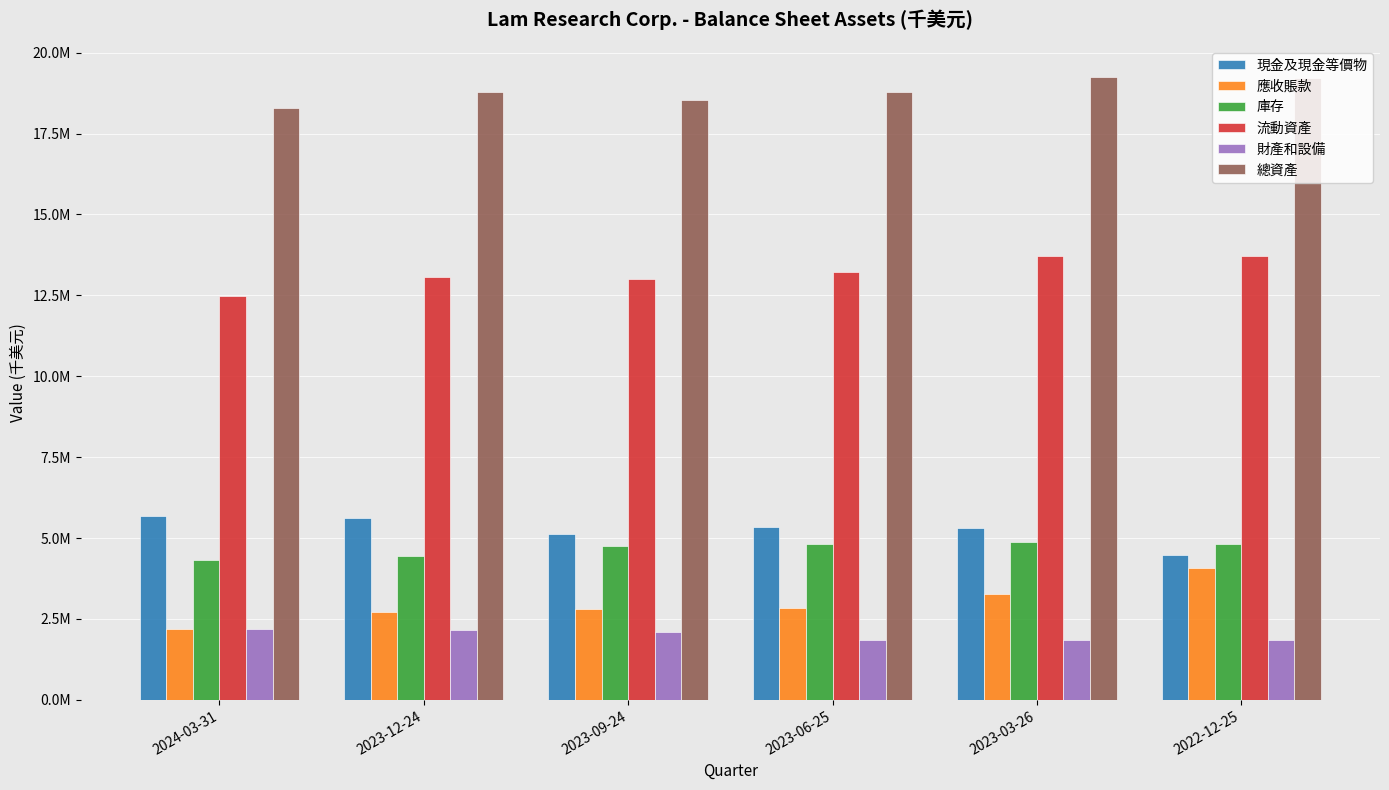

True or false: 現金及現金等價物 has a value of 5337056 at 2023-06-25.

True